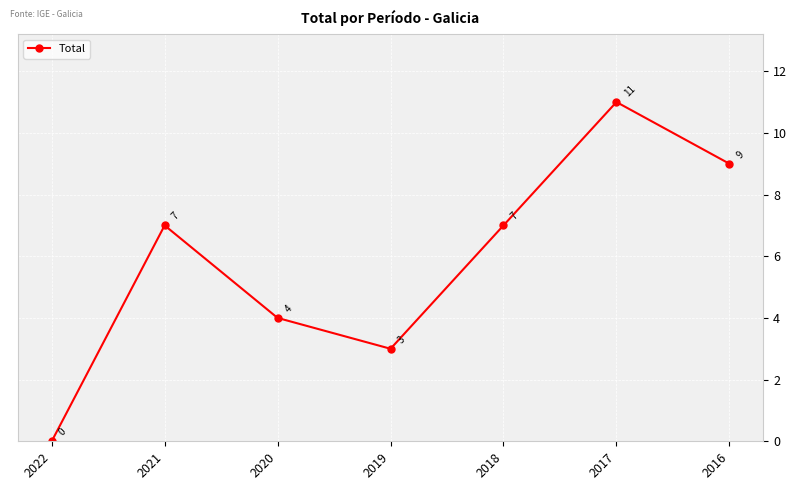

How many positive values are there?

6